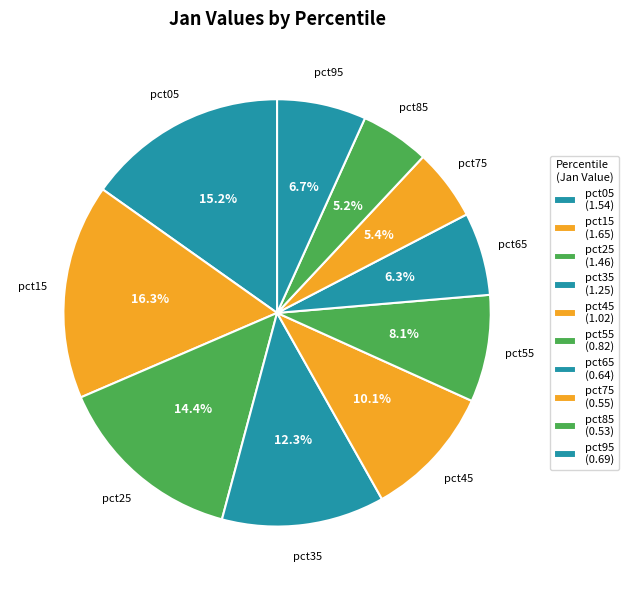

Is it true that pct15 is 5% of the pie?

False